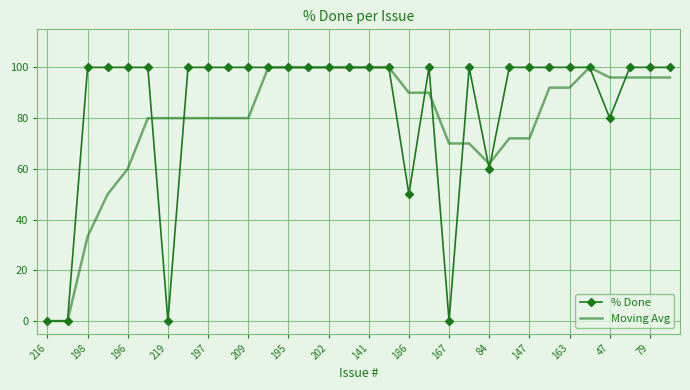

What is the greatest value displayed?

100.0